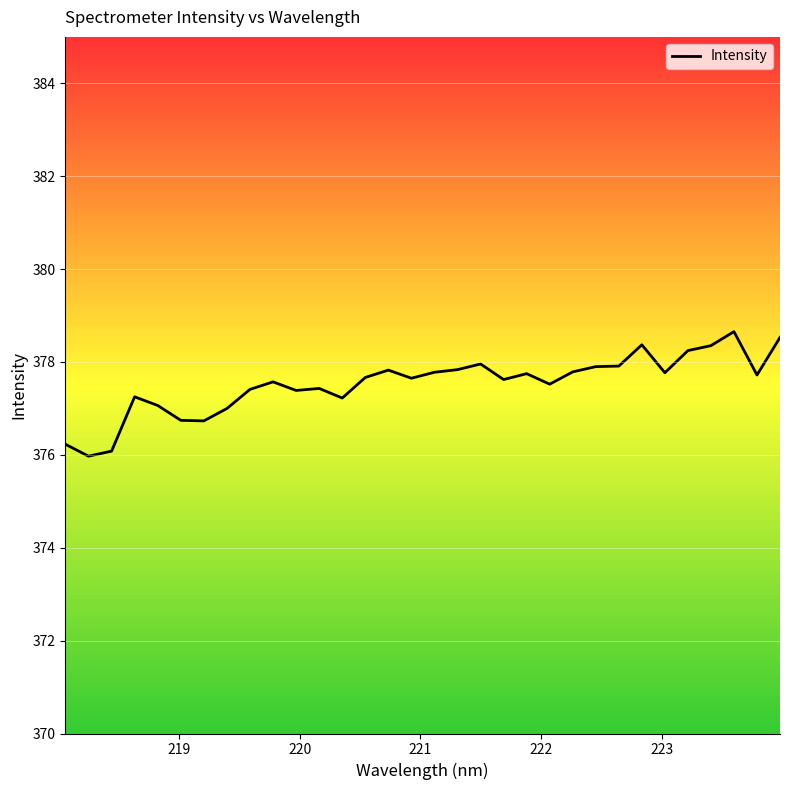

What is the difference between the maximum and minimum values?

2.7